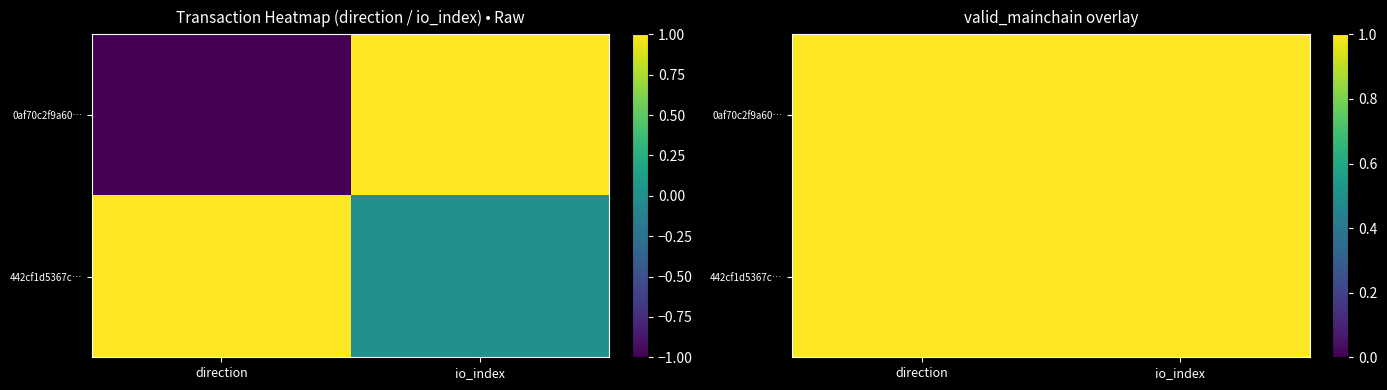

Which series changed the most between 0 and 1?

0af70c2f9a600baab0fa05c813b899e1ad3881f